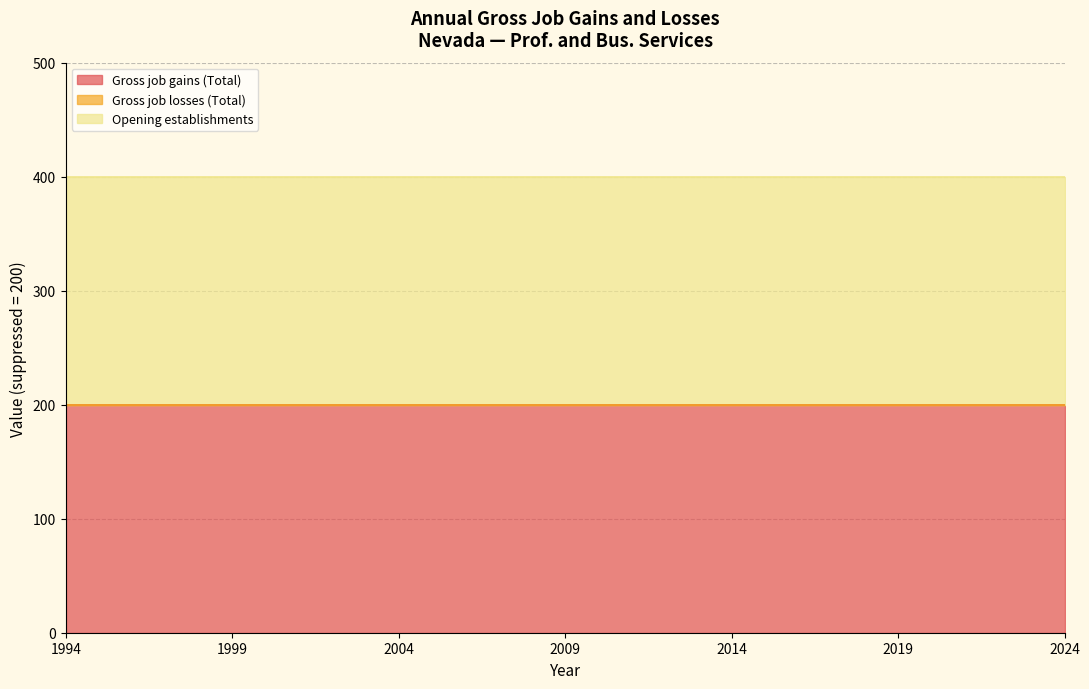

What is the value of the Gross job gains (Total) point at the 13th from the left?

200